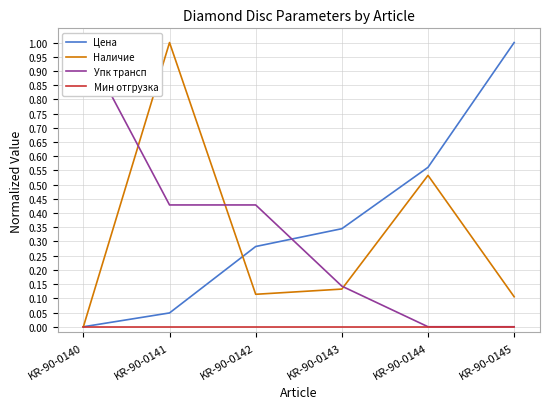

Between KR-90-0142 and KR-90-0145, which series saw the biggest shift?

Цена